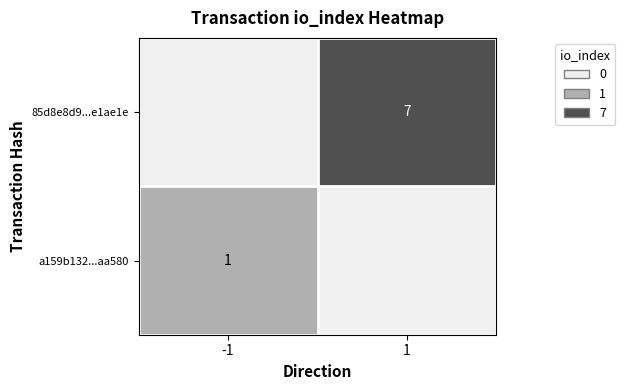

Which series has the widest spread of values?

85d8e8d934dc8645aa85a3f9b71465f5ee1ae1e